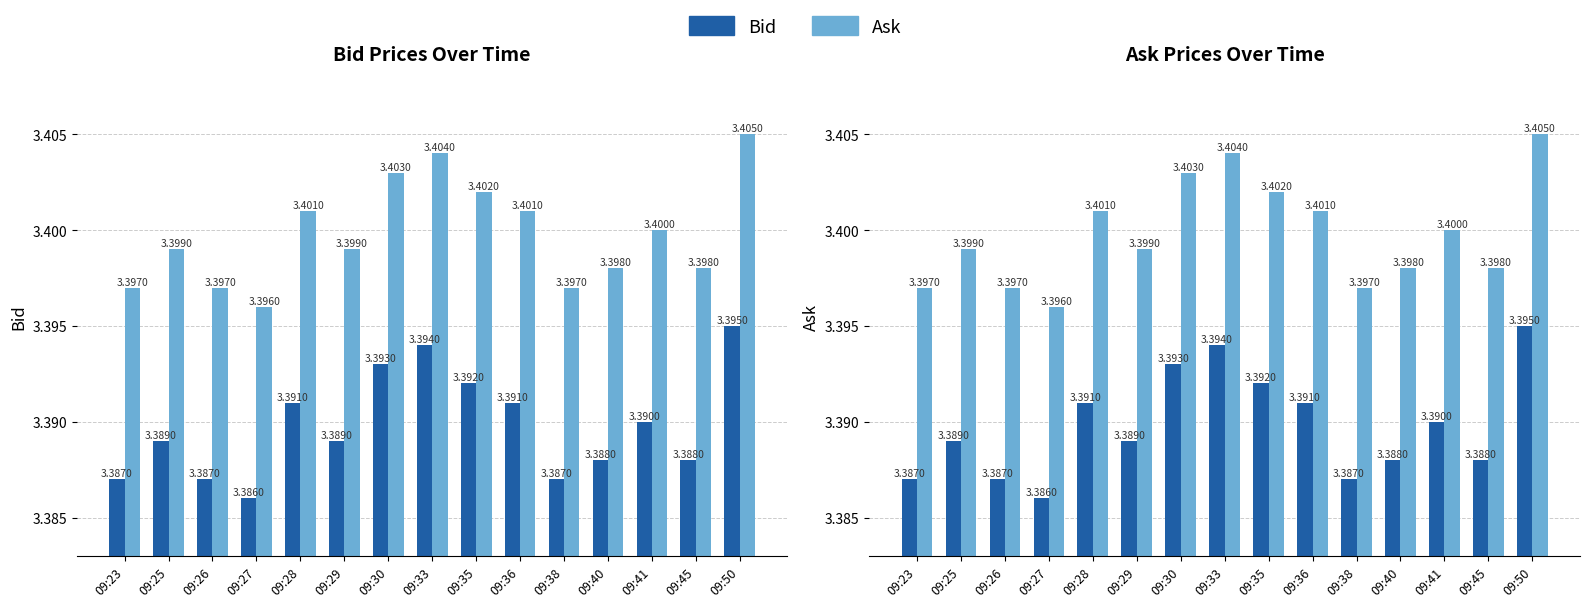

List the series in order of their overall mean, lowest first.

Bid, Ask